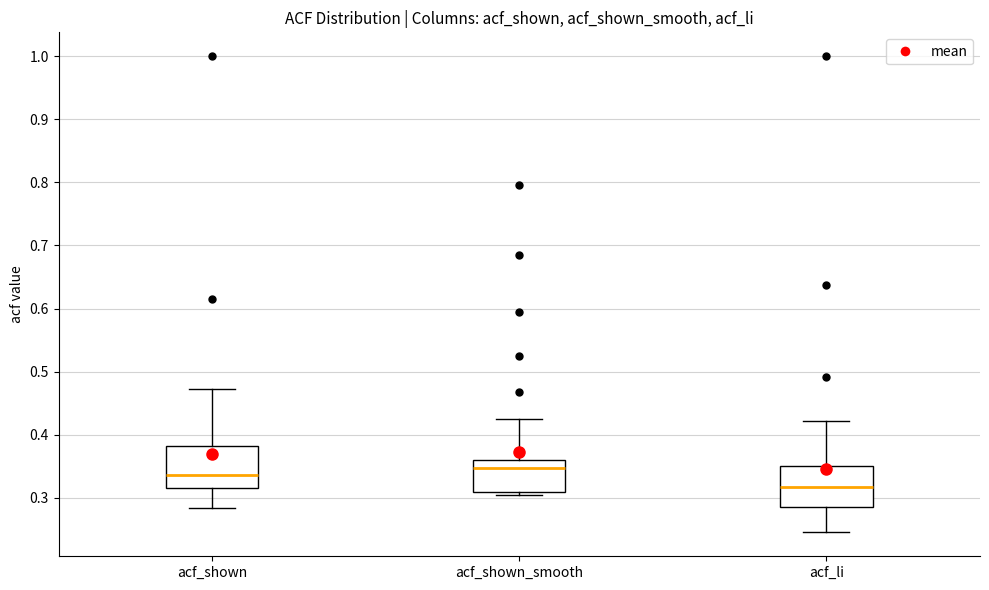

Reading left to right, read every box against the y-axis: the position of its median line, the range the box covers, and the ends of its whiskers. The values are not printed on the chart, so give them approximately, as read against the axis.

acf_shown: median 0.34, box 0.31 to 0.38, whiskers 0.28 to 0.47
acf_shown_smooth: median 0.35, box 0.31 to 0.36, whiskers 0.30 to 0.43
acf_li: median 0.32, box 0.28 to 0.35, whiskers 0.25 to 0.42